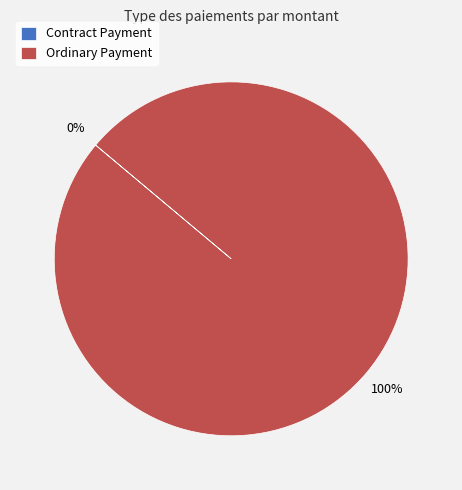

Is there a majority slice in this chart?

Yes